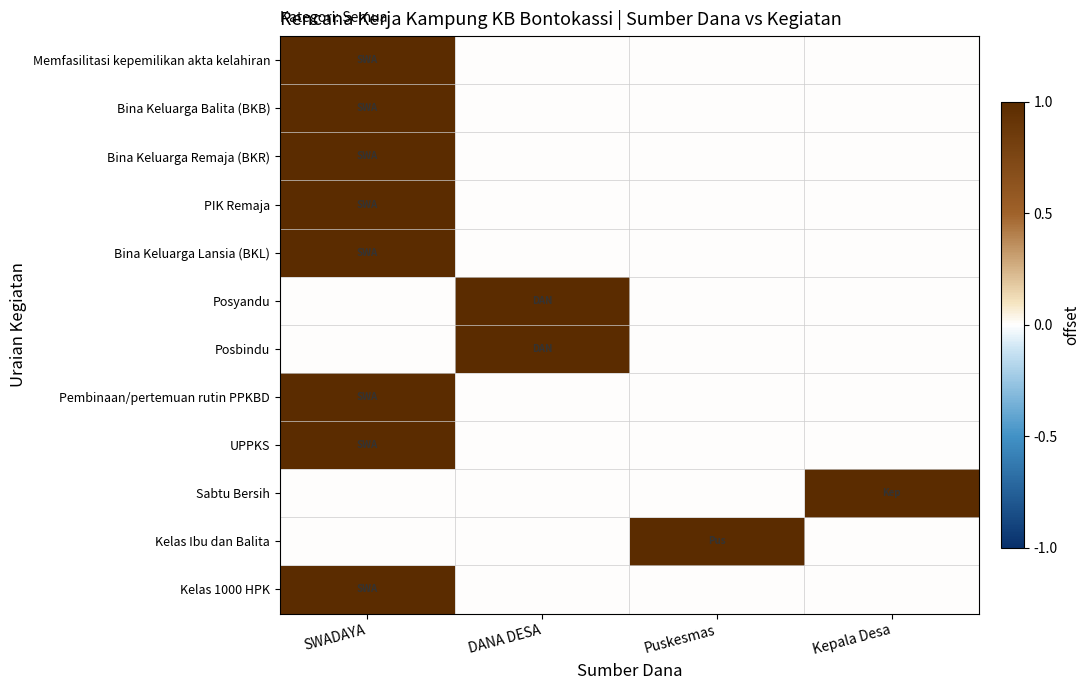

At which category is the sum across all series the highest?

SWADAYA